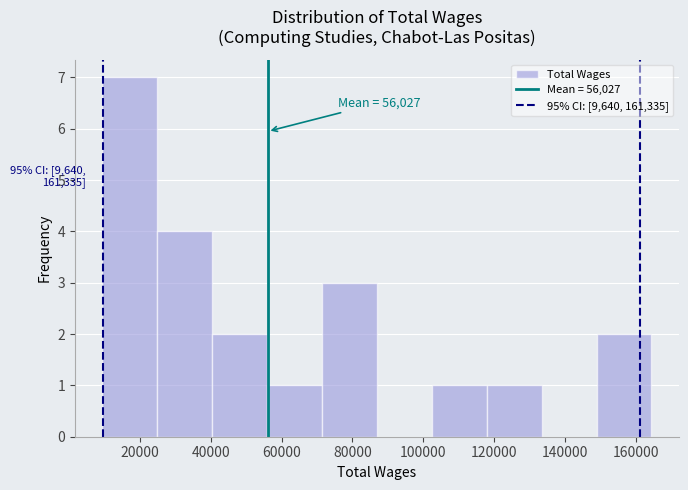

Which range on the x-axis has the tallest bar?

10000 to 24000